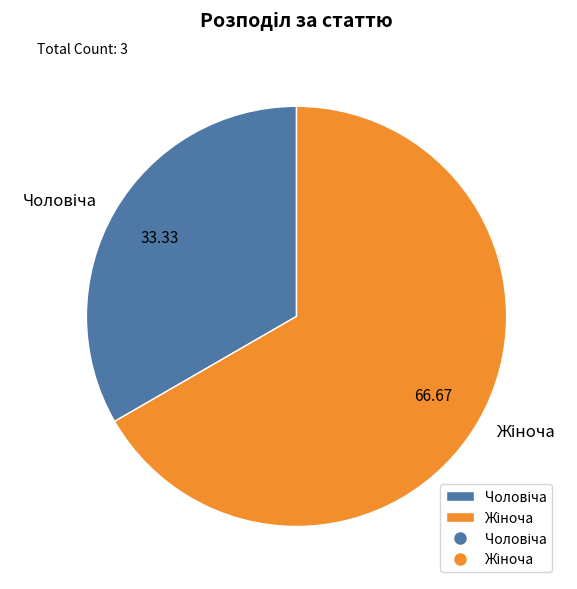

Count the number of slices in the pie.

2